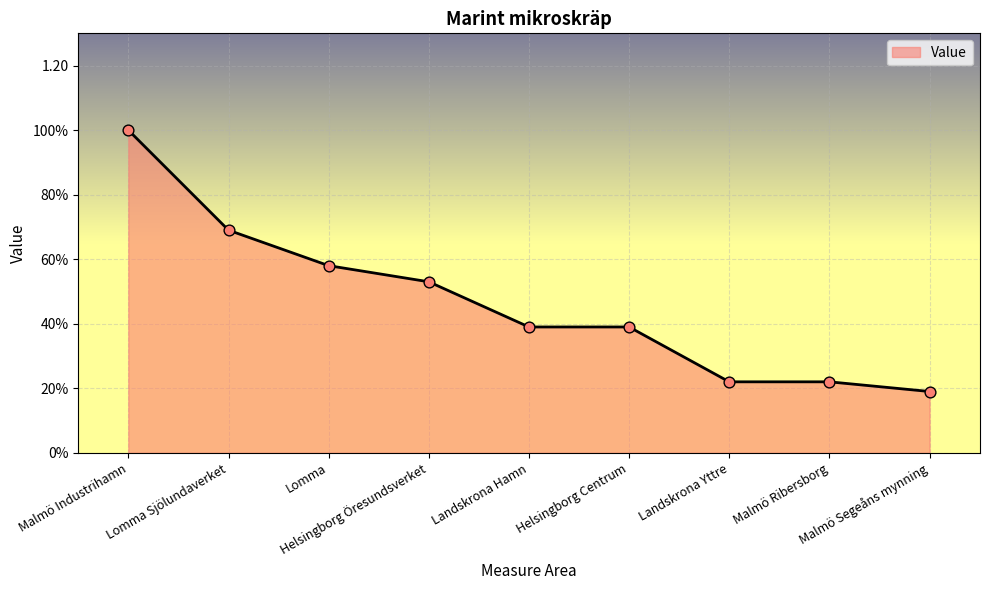

Does the chart have visible grid lines?

Yes